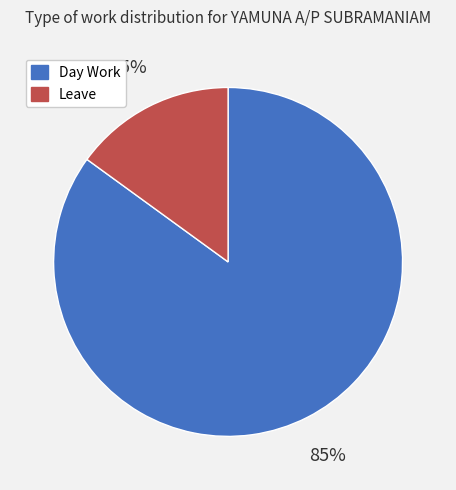

Rank the categories by value from lowest to highest.

Leave, Day Work